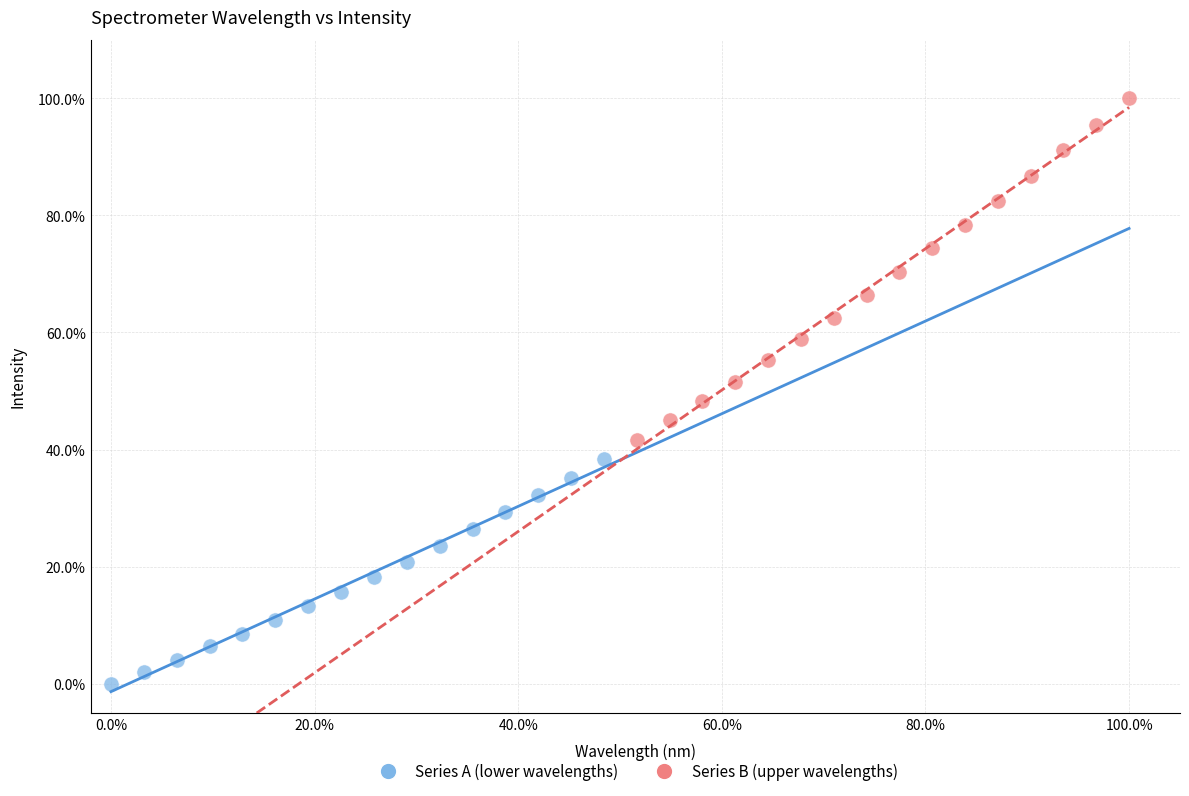

Which series reaches the minimum Y coordinate?

Series A (lower wavelengths)